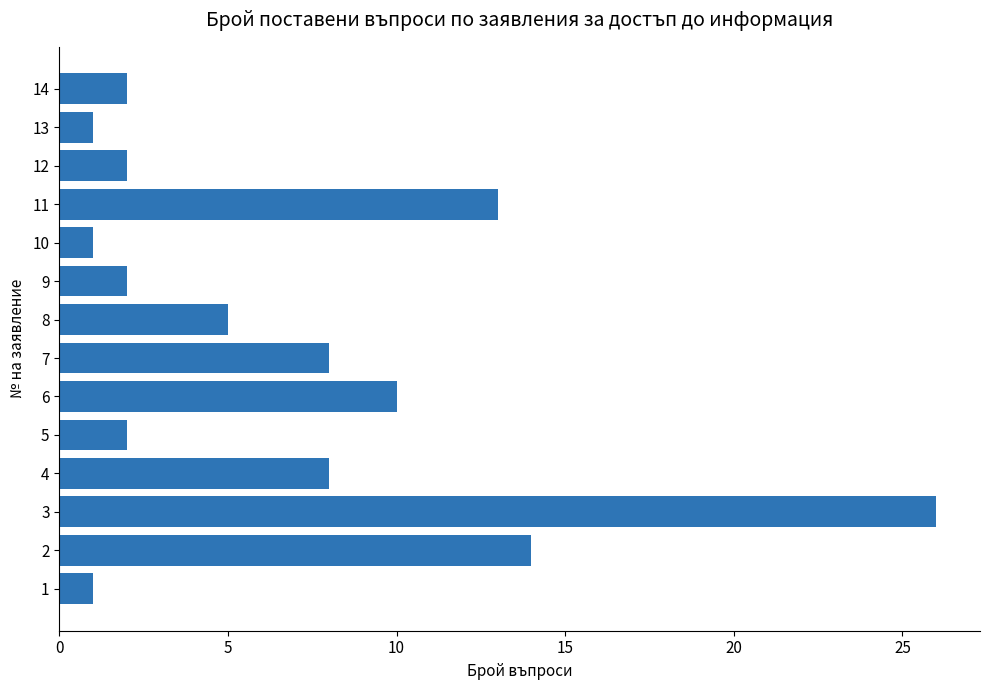

Which category has the highest value across all series?

3